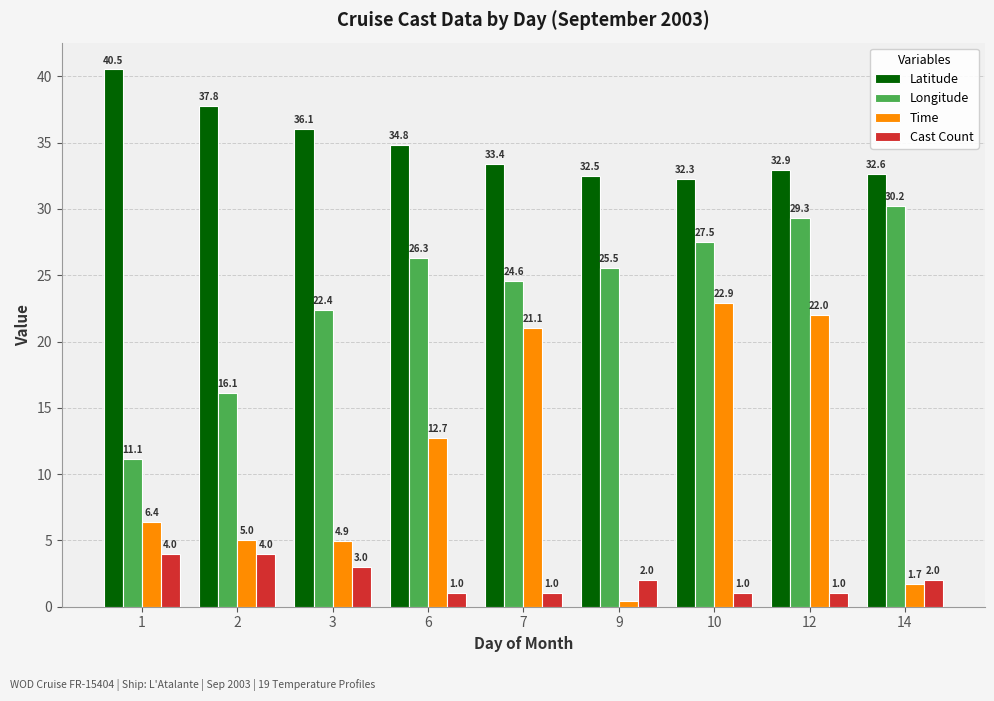

Which series has the widest spread of values?

Time